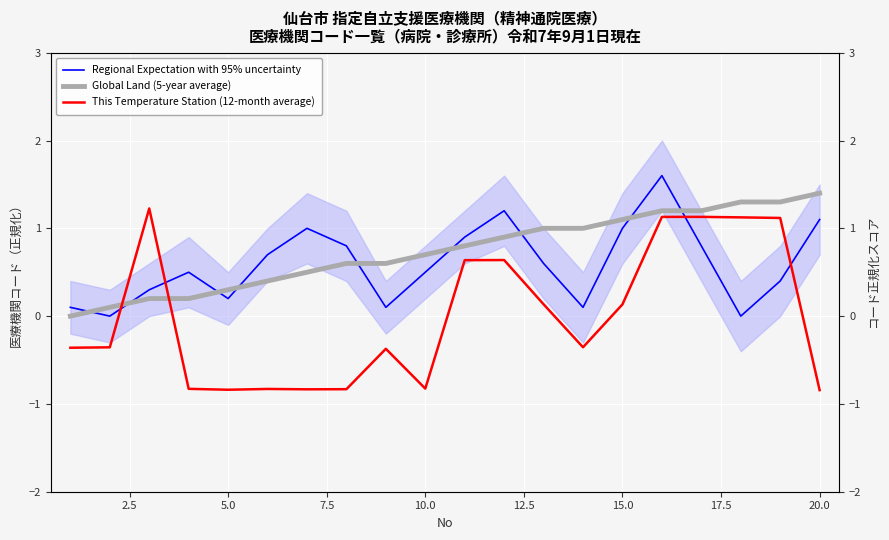

What is the highest value of the Regional Expectation with 95% uncertainty series?

1.6